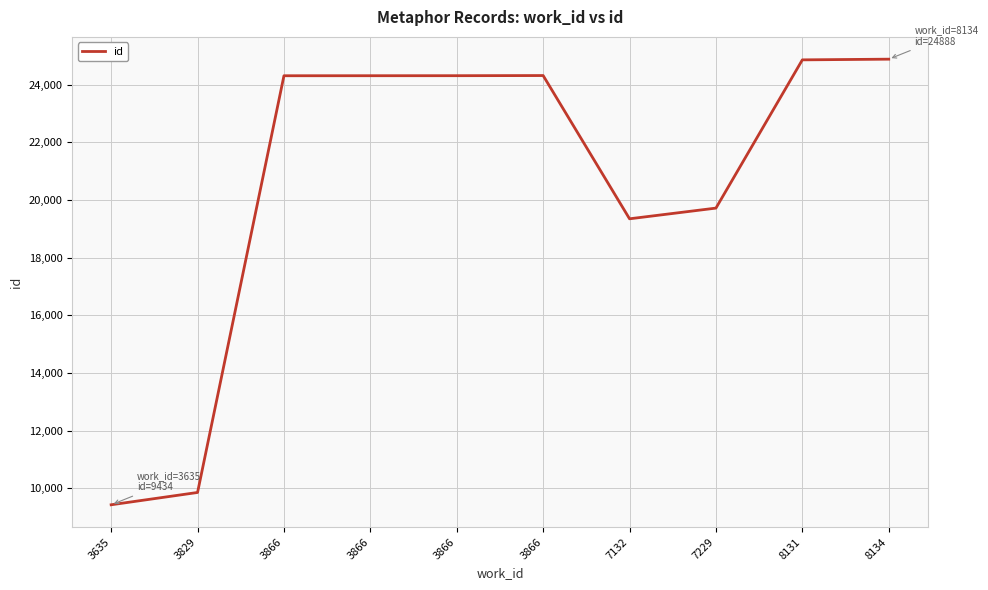

Is this an area chart (filled region under the line)?

No